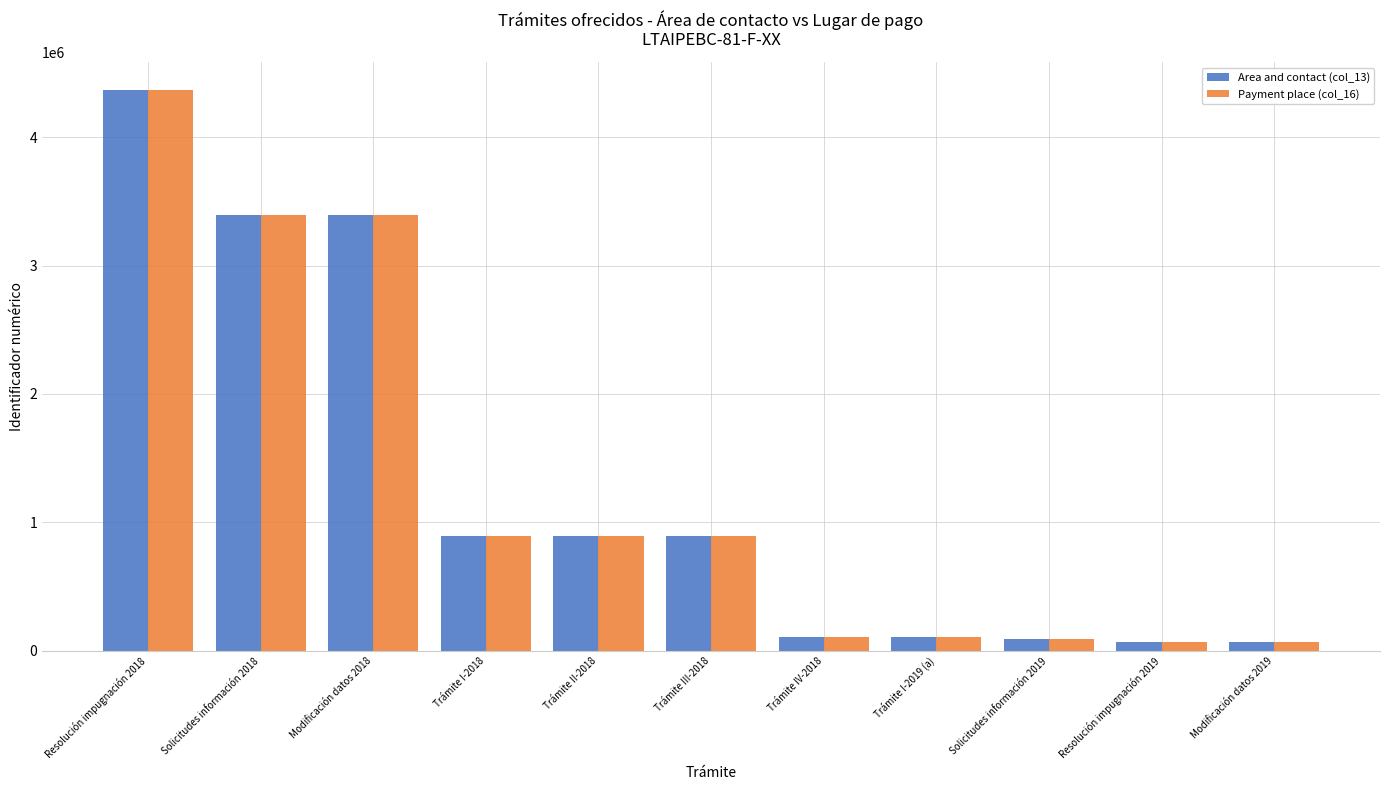

What is the average value of the Area and contact (col_13) series?

1296703